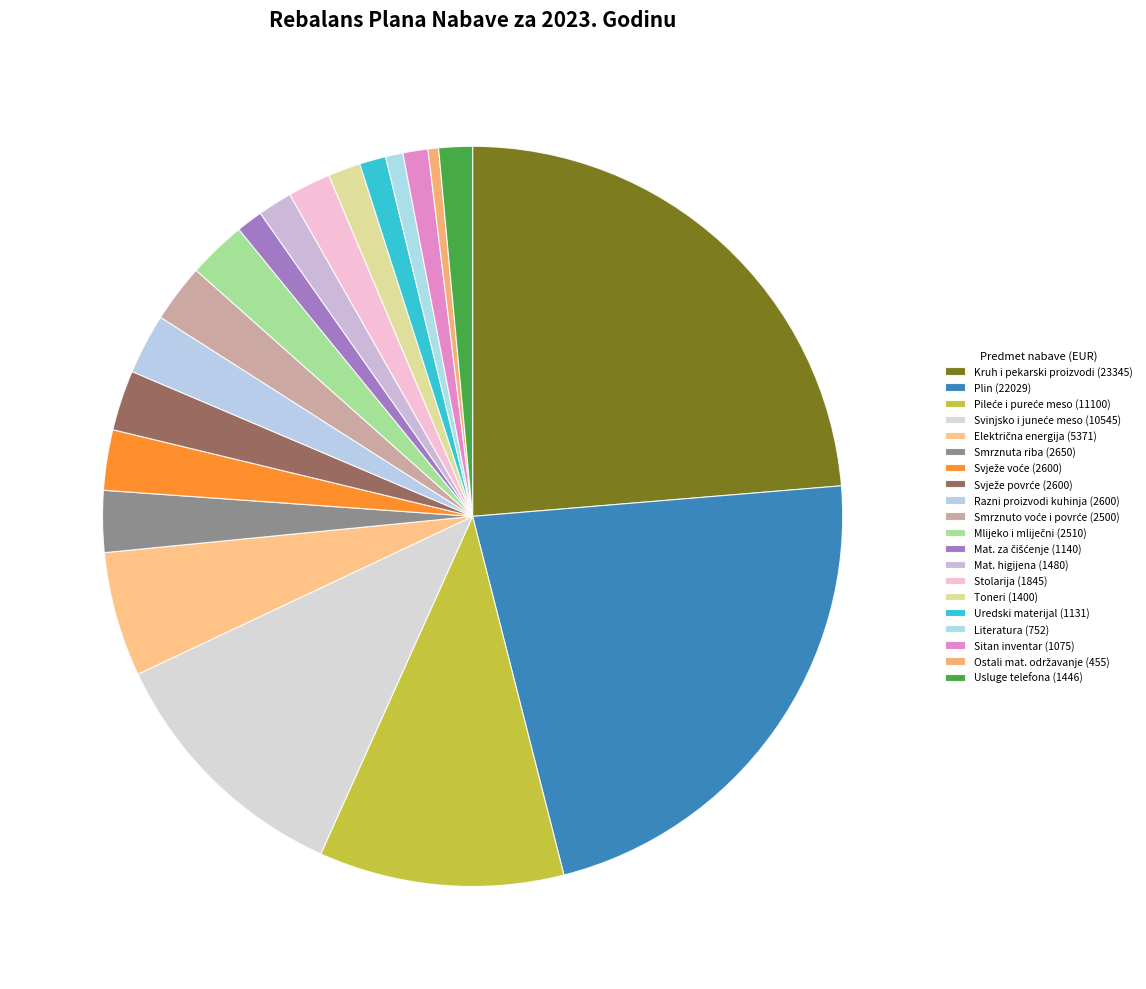

How many segments does this pie chart have?

20